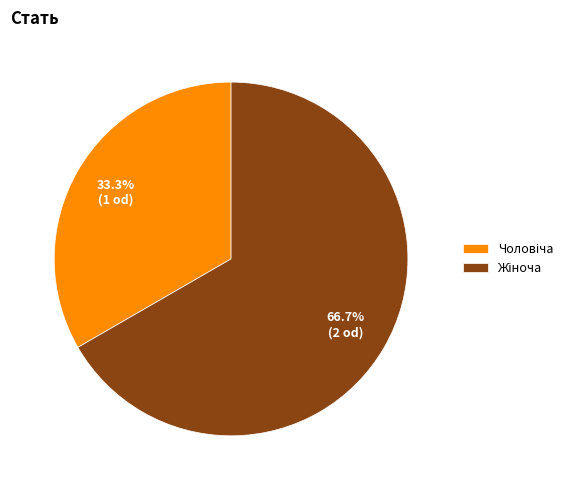

Is there a majority slice in this chart?

Yes